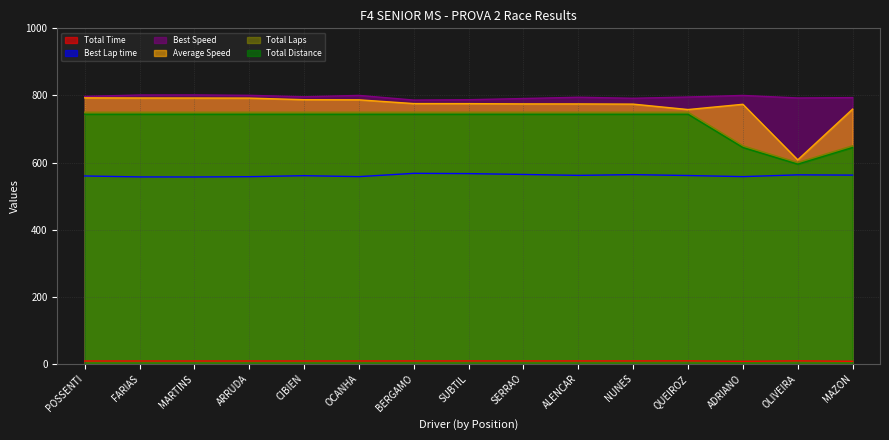

How many values in the Best Speed series exceed 795?

8